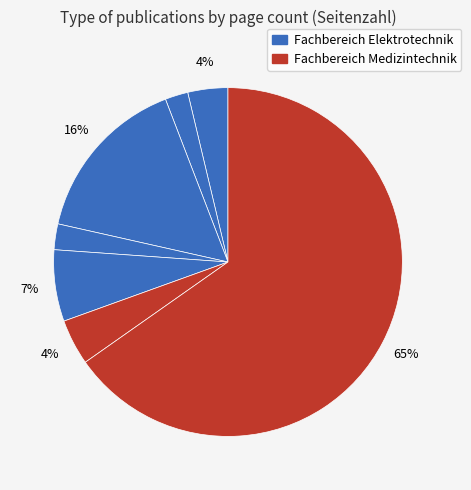

How many segments does this pie chart have?

7